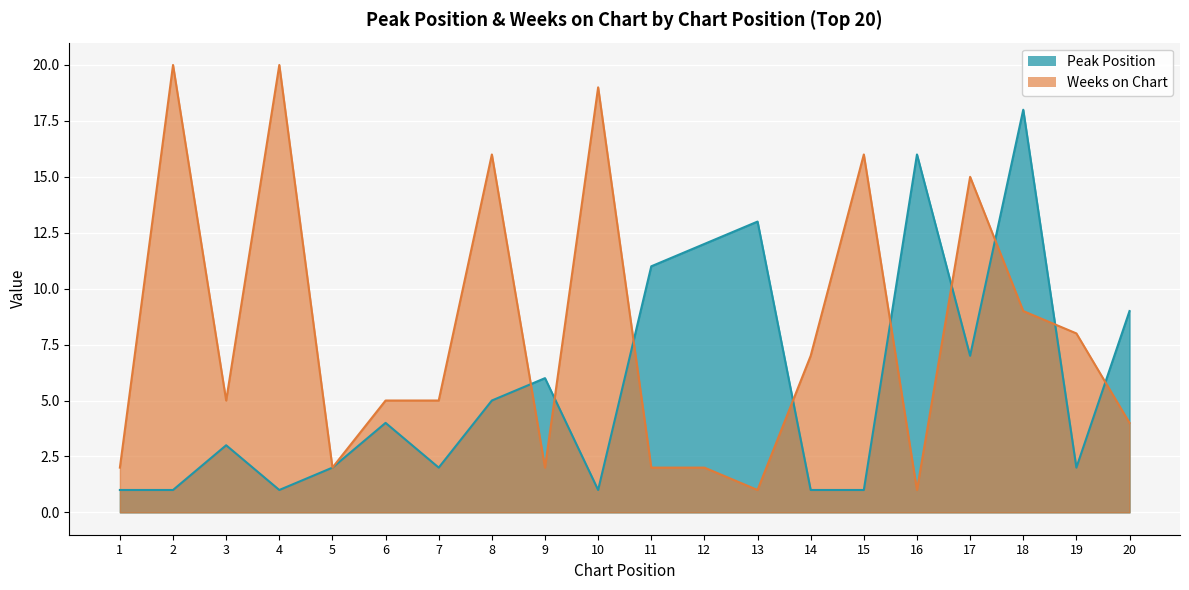

Which series has the largest range (max minus min)?

Weeks on Chart